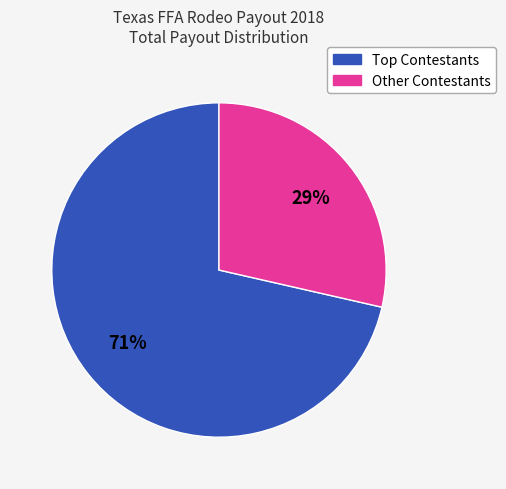

Is there a majority slice in this chart?

Yes